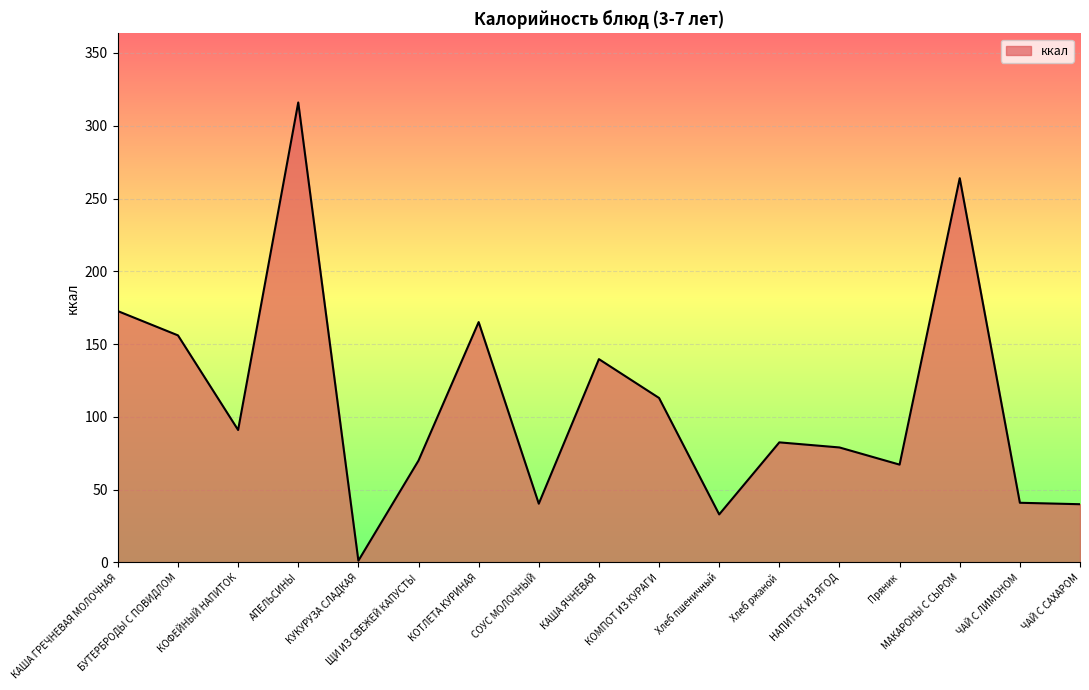

What is the difference between the maximum and minimum values?

314.8